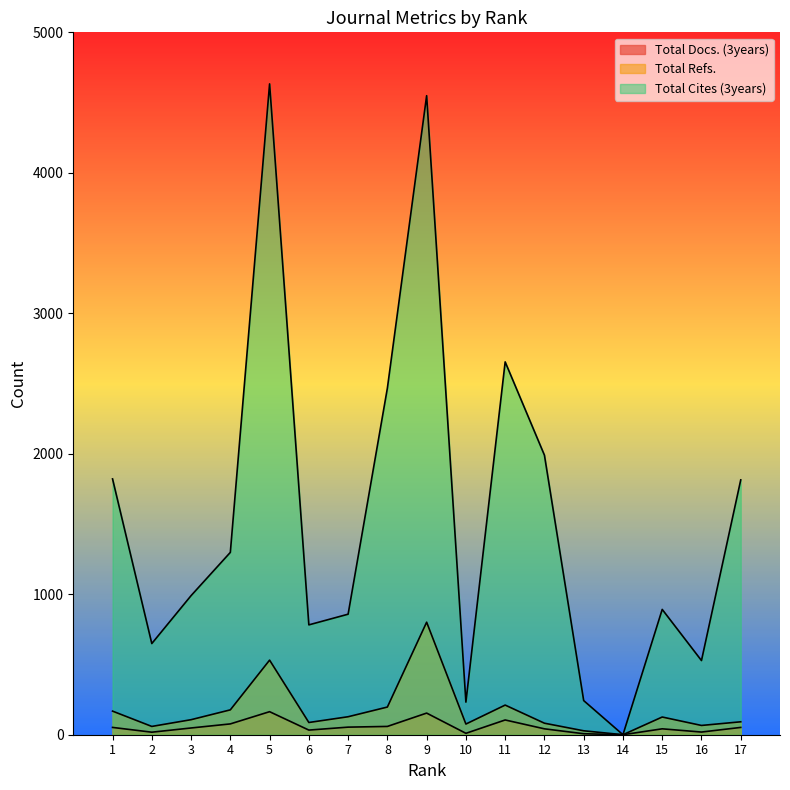

True or false: Total Cites (3years) and Total Docs. (3years) intersect in this chart.

False